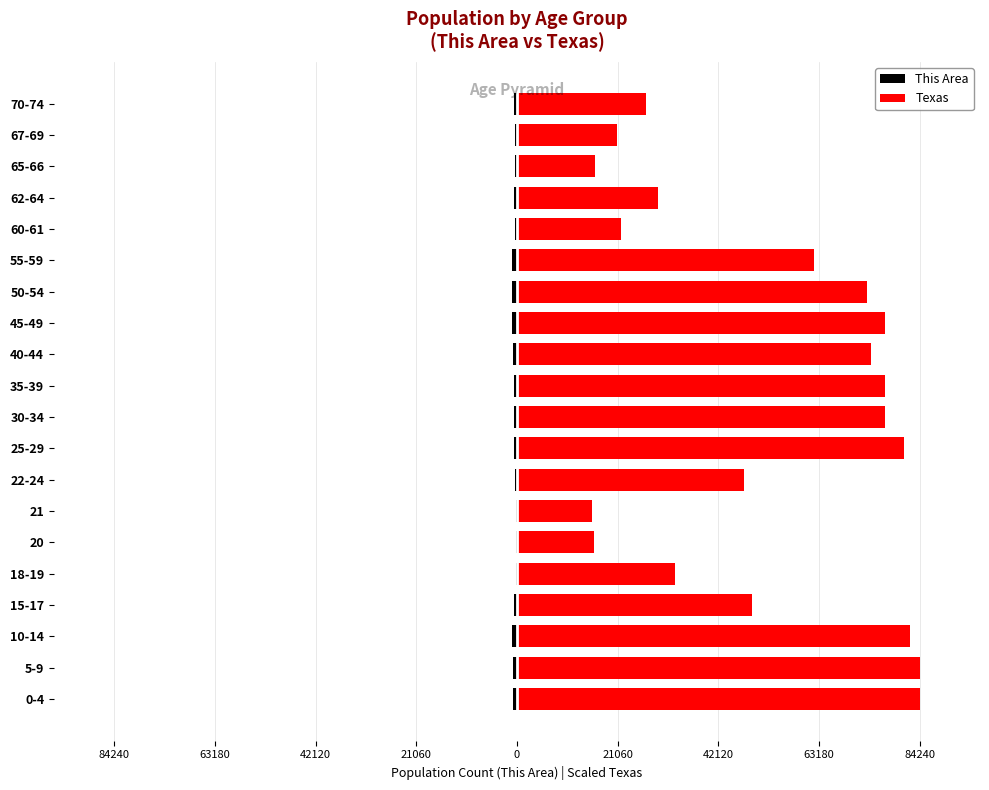

Which series has the largest total across all categories?

Texas